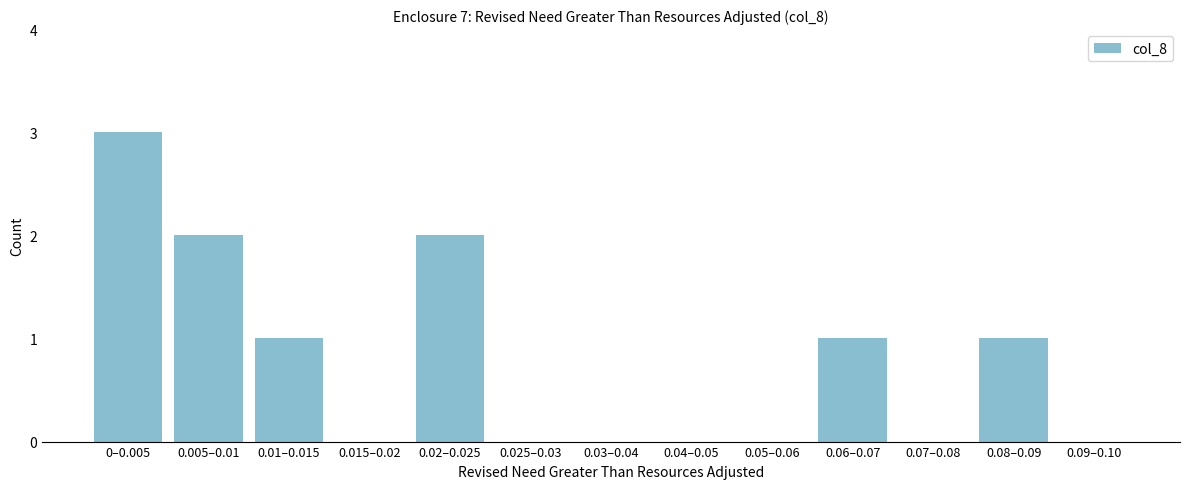

Reading right to left, list all the values displayed in this chart.

0.09–0.10=0	0.08–0.09=1	0.07–0.08=0	0.06–0.07=1	0.05–0.06=0	0.04–0.05=0	0.03–0.04=0	0.025–0.03=0	0.02–0.025=2	0.015–0.02=0	0.01–0.015=1	0.005–0.01=2	0–0.005=3